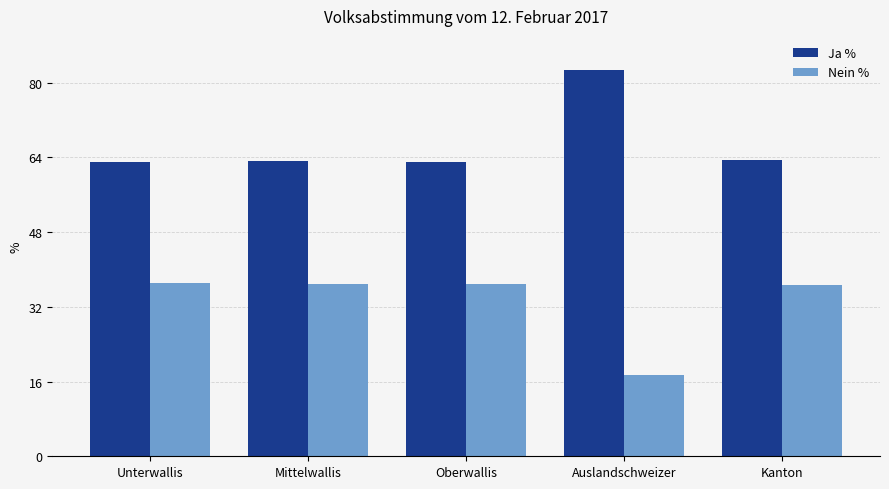

What is the label of the 4th bar from the left?

Auslandschweizer